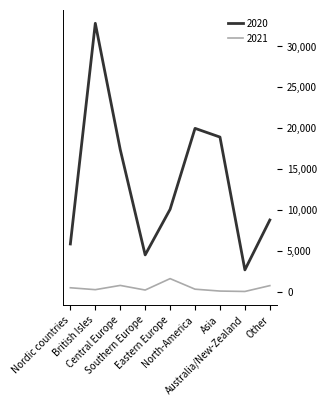

Is the value of 2020 at Other greater than the value of 2021 at British Isles?

Yes